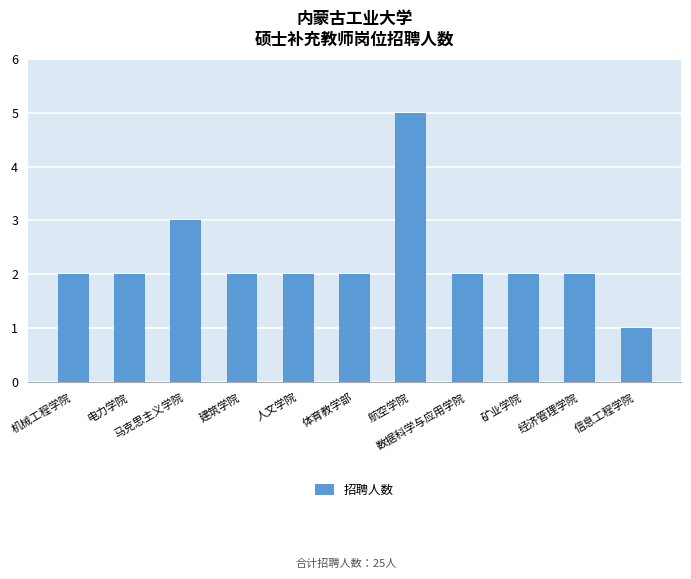

What is the smallest value displayed?

1